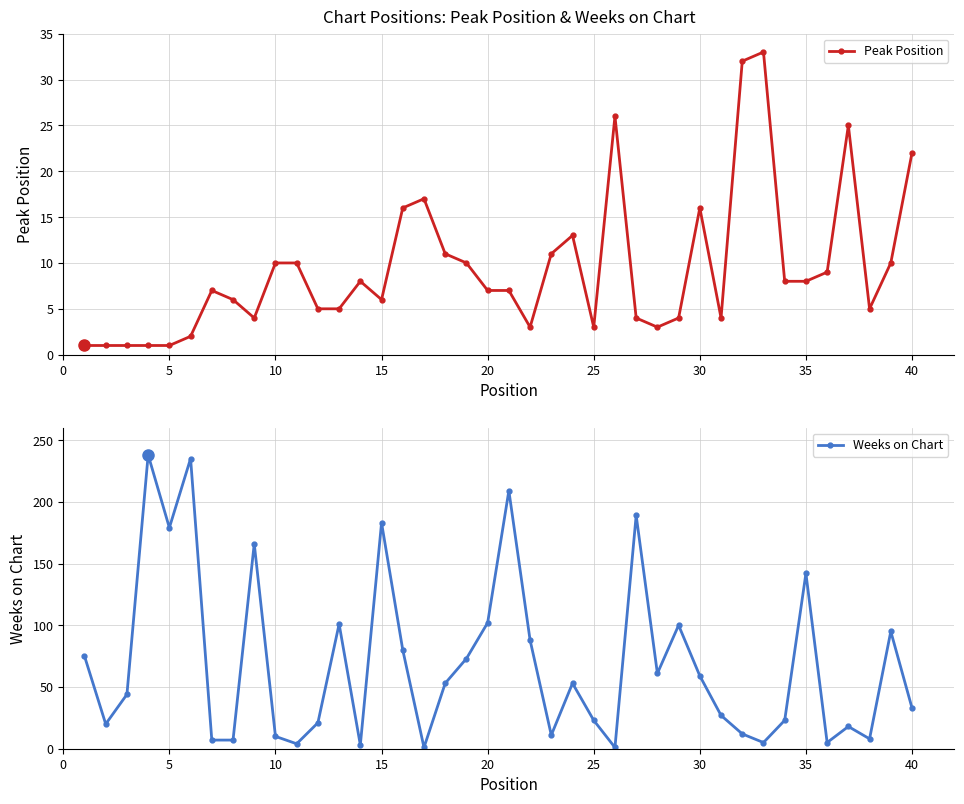

True or false: Peak Position has a value of 16 at 35.

False